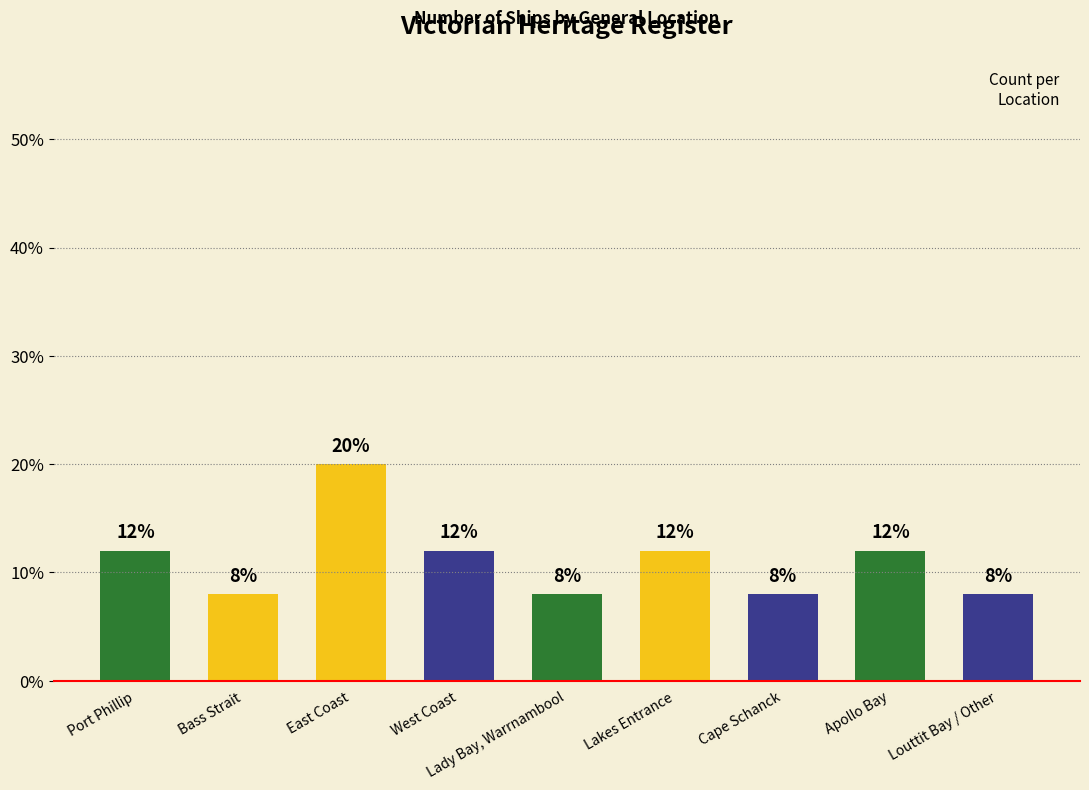

True or false: the data shows 20 at Lakes Entrance.

False